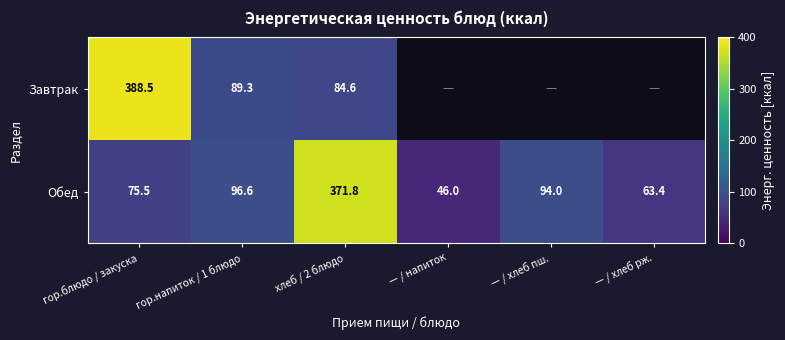

What is the approximate value of Обед at гор.блюдо / закуска?

75.5